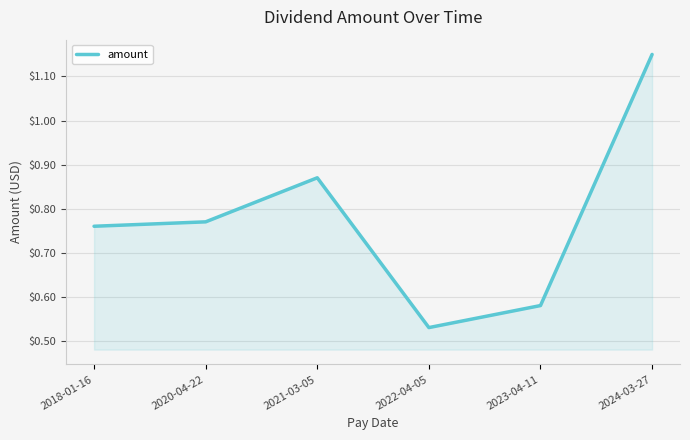

What is the difference between the values at 2022-04-05 and 2018-01-16?

0.2